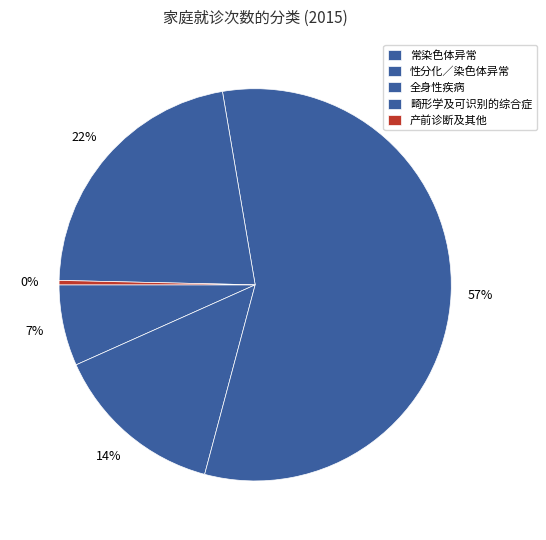

What is the smallest slice in the pie chart?

产前诊断及其他